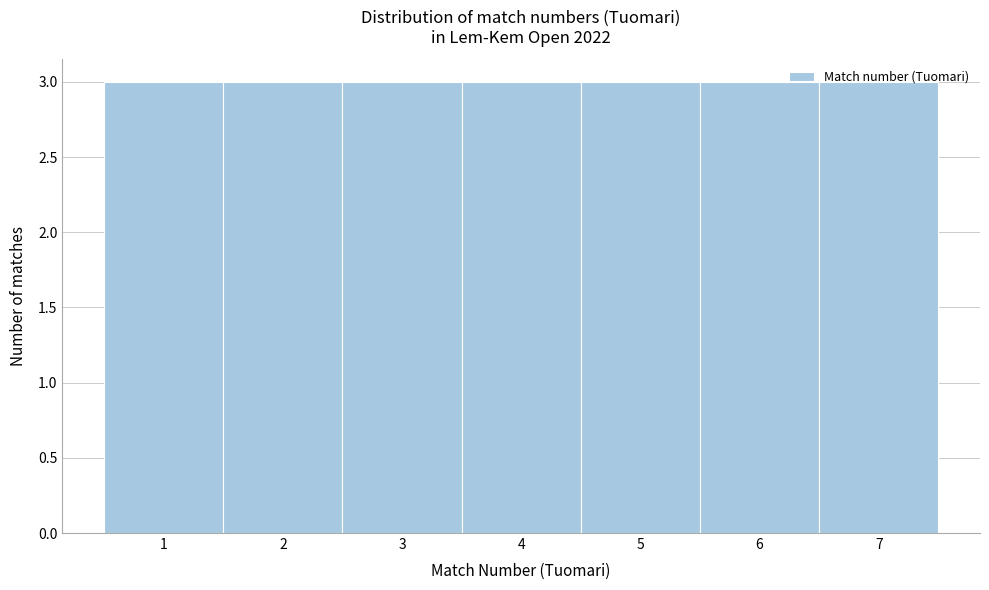

Reading left to right, transcribe this chart: for each bar, give the range it covers on the x-axis and its height. The values are not printed on the chart, so give them approximately, as read against the axis.

0.5 to 1.5: 3
1.5 to 2.5: 3
2.5 to 3.5: 3
3.5 to 4.5: 3
4.5 to 5.5: 3
5.5 to 6.5: 3
6.5 to 7.5: 3